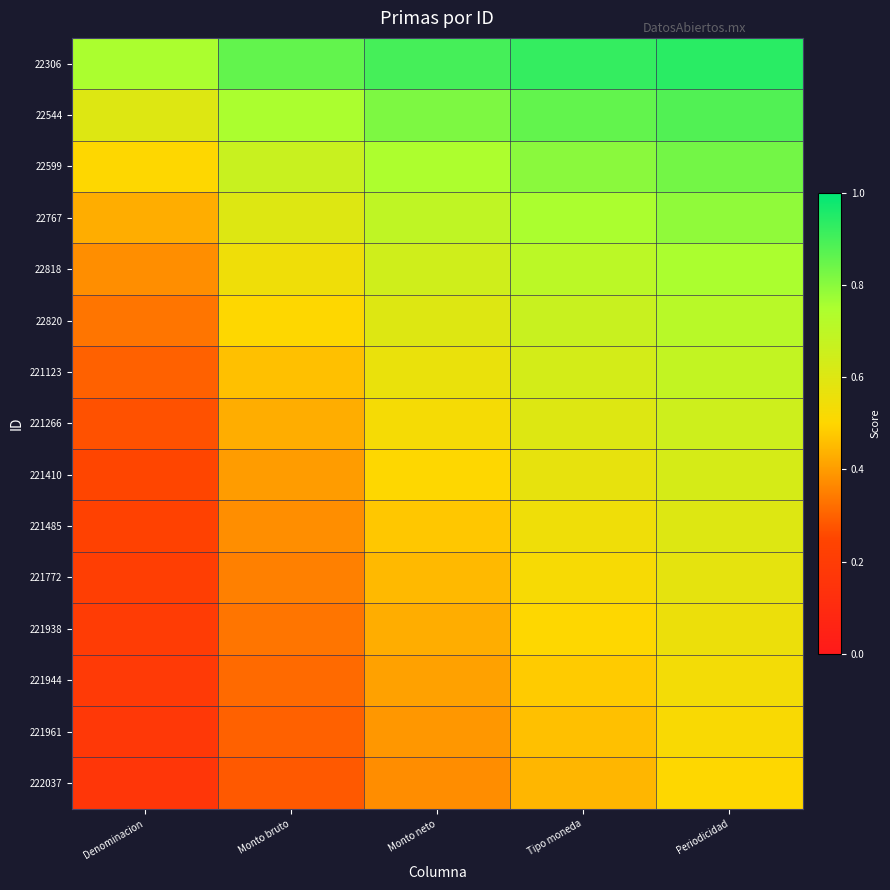

Which series has the largest total across all categories?

22306